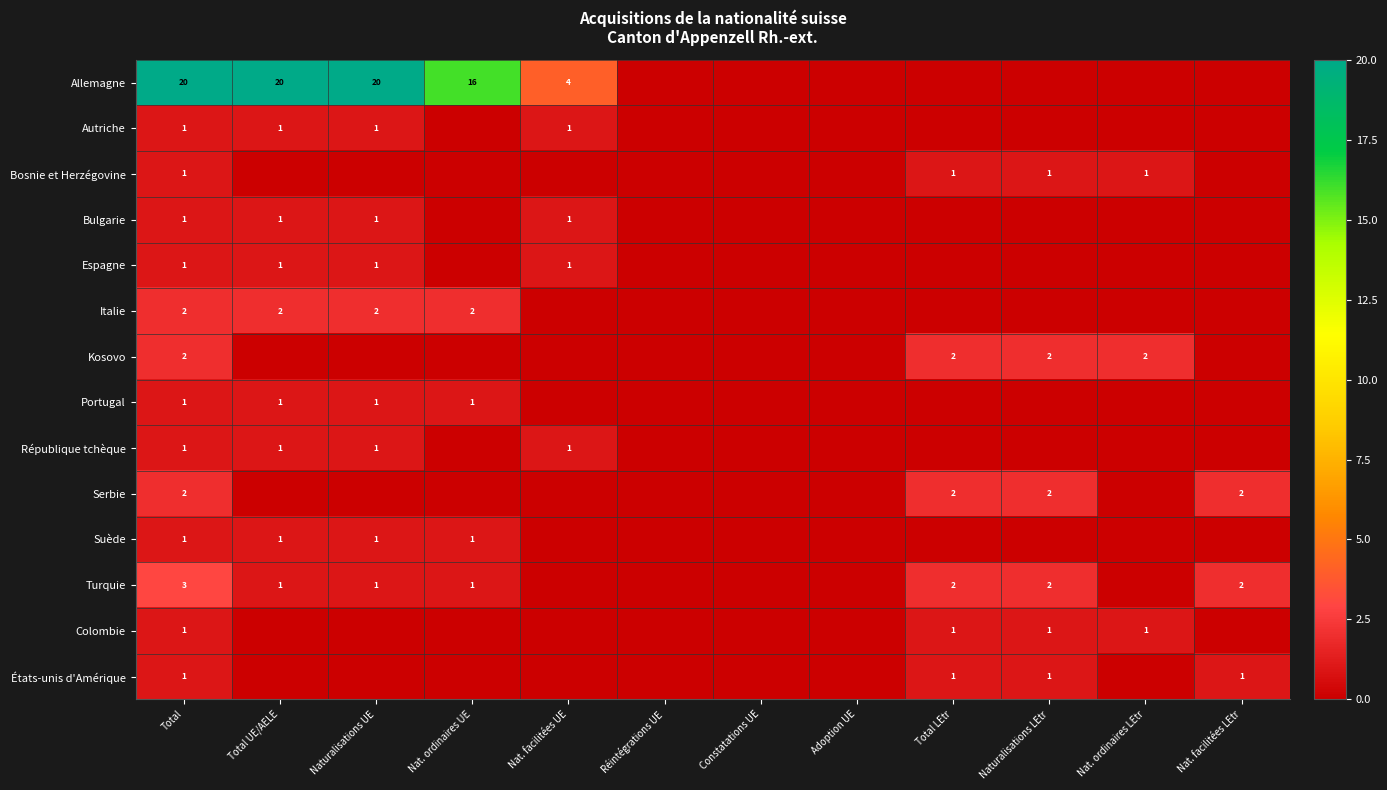

Is it true that Suède equals 0 at Total?

False